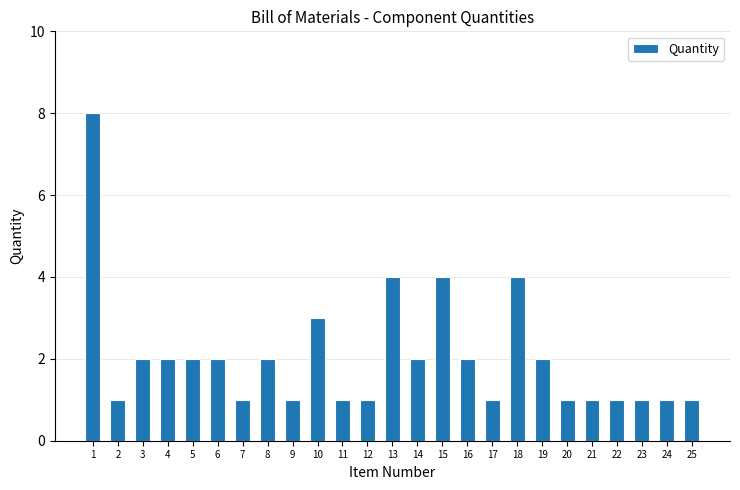

What is the maximum value shown in the chart?

8